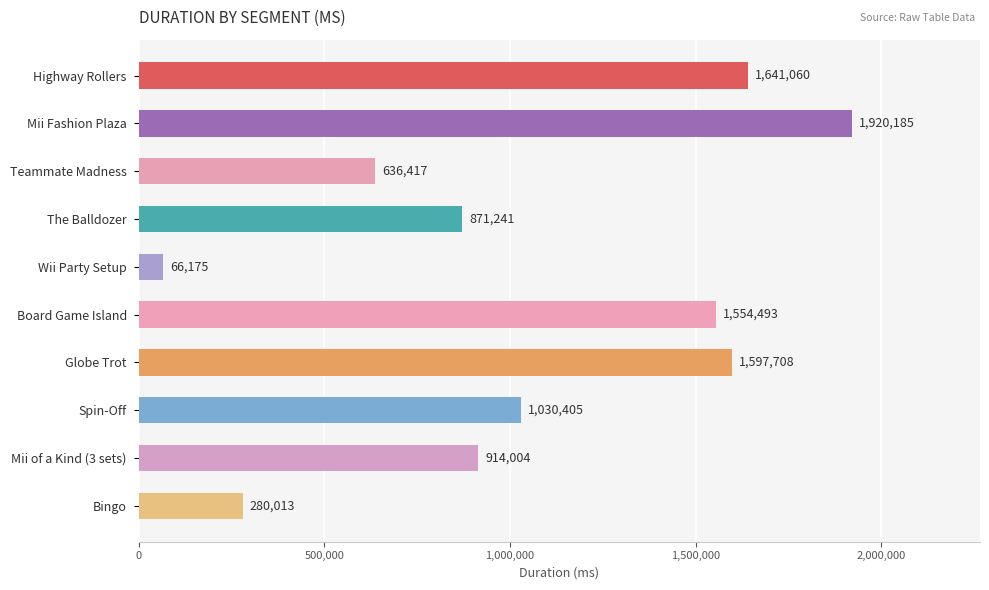

Which has a higher value, Mii of a Kind (3 sets) or Highway Rollers?

Highway Rollers